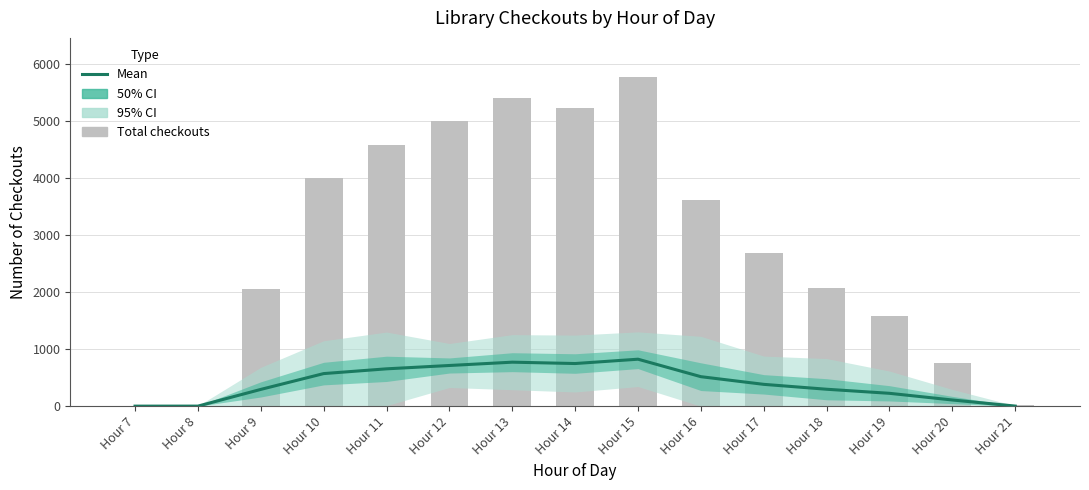

What is the sum of the values at Hour 14 and Hour 19?

973.0